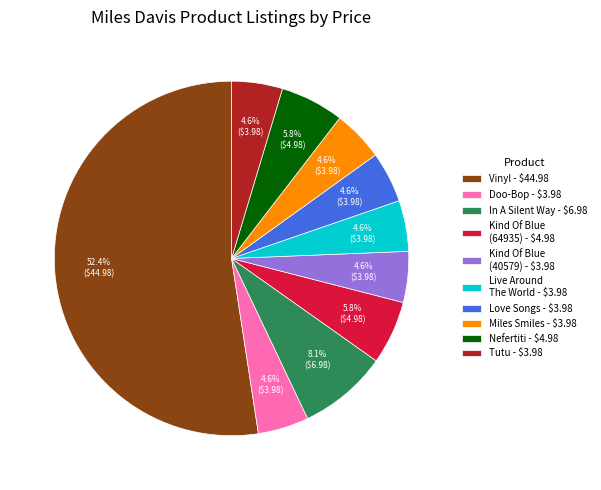

How many segments does this pie chart have?

10